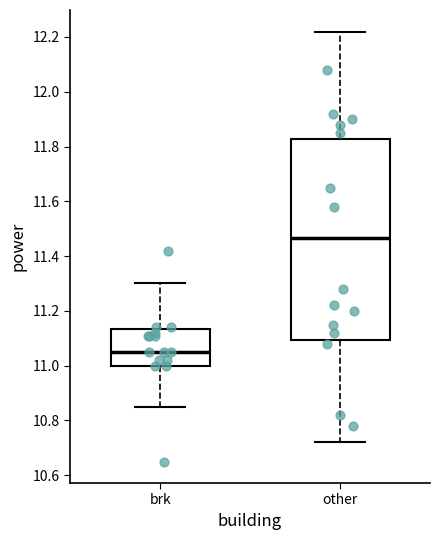

Comparing the boxes themselves (not the whiskers), which one is the tallest?

other